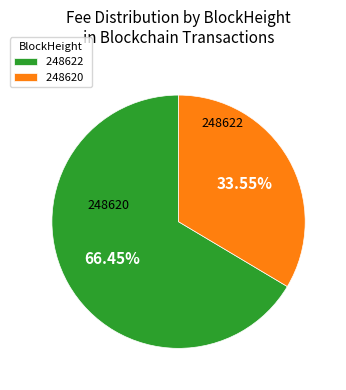

Rank the categories by value from lowest to highest.

248620, 248622